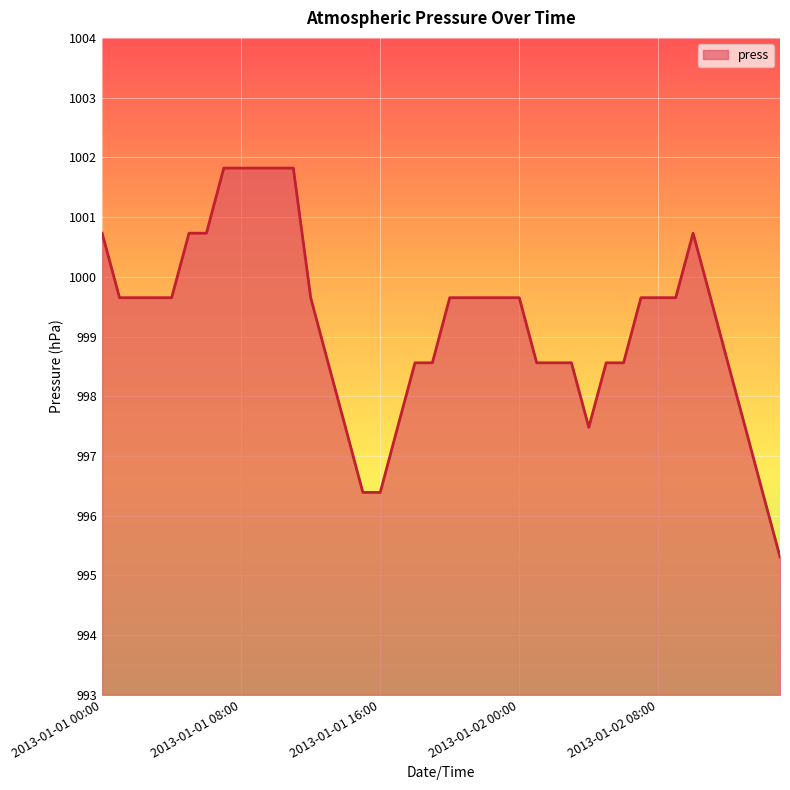

What is the minimum value shown in the chart?

995.3